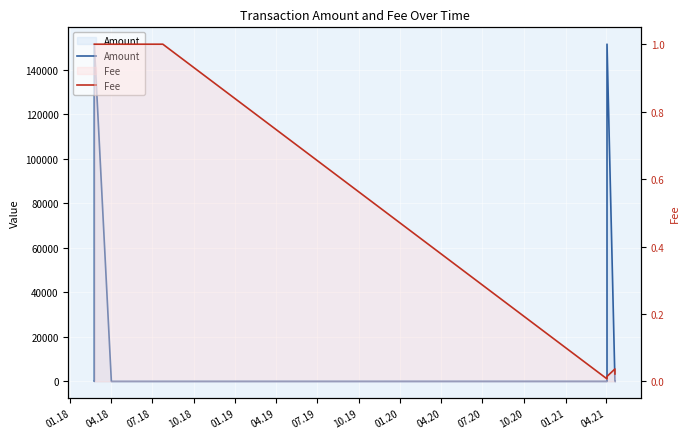

What is the label of the 7th point from the left?

07.19